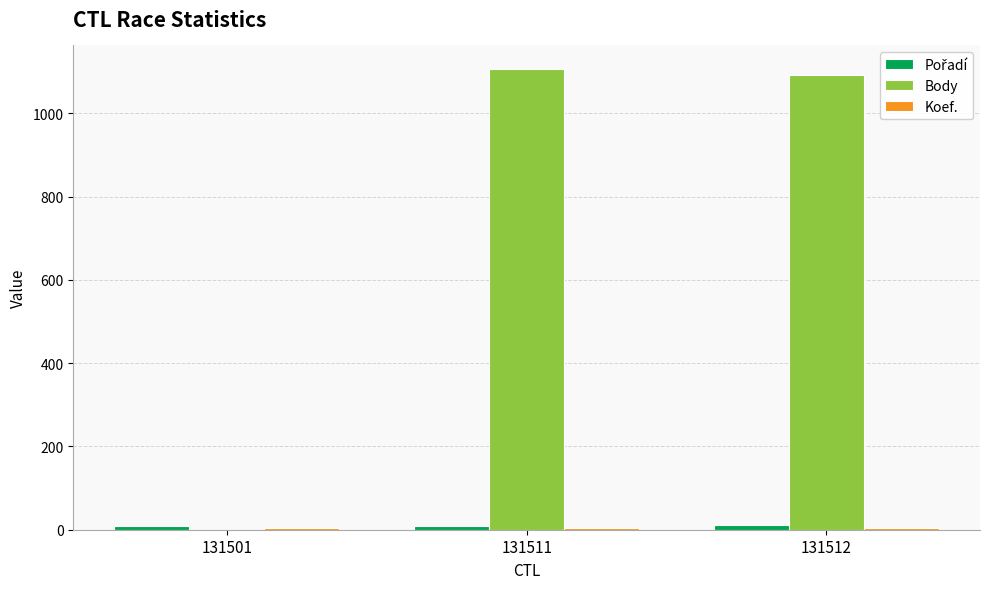

Which series has the largest total across all categories?

Body